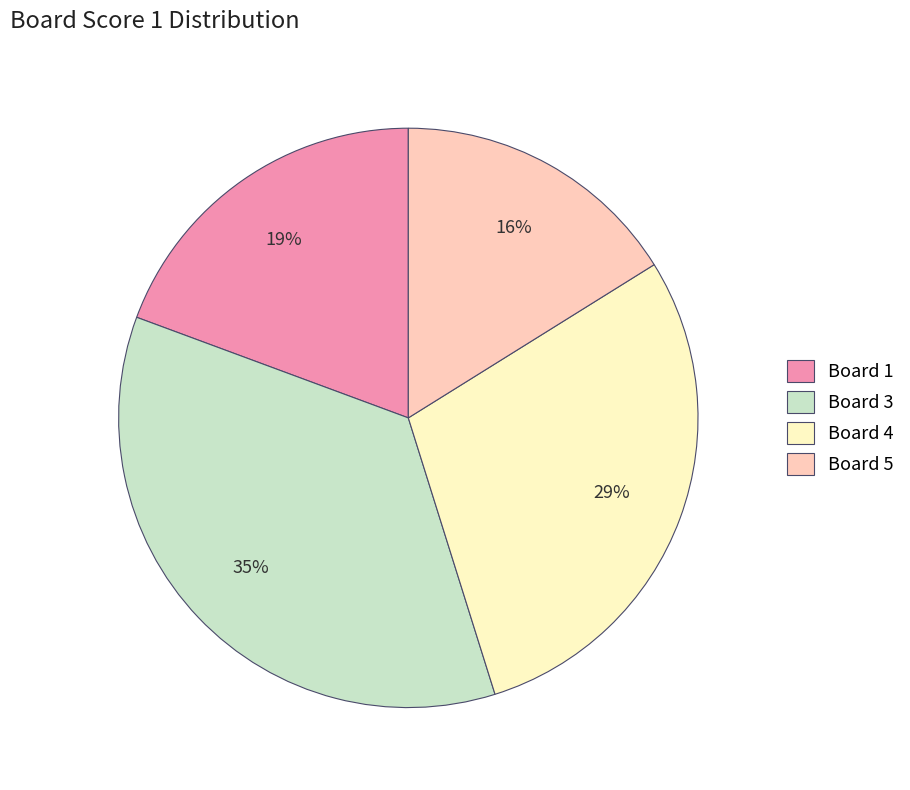

Approximately how many times larger is the value at Board 3 compared to Board 4?

1.2